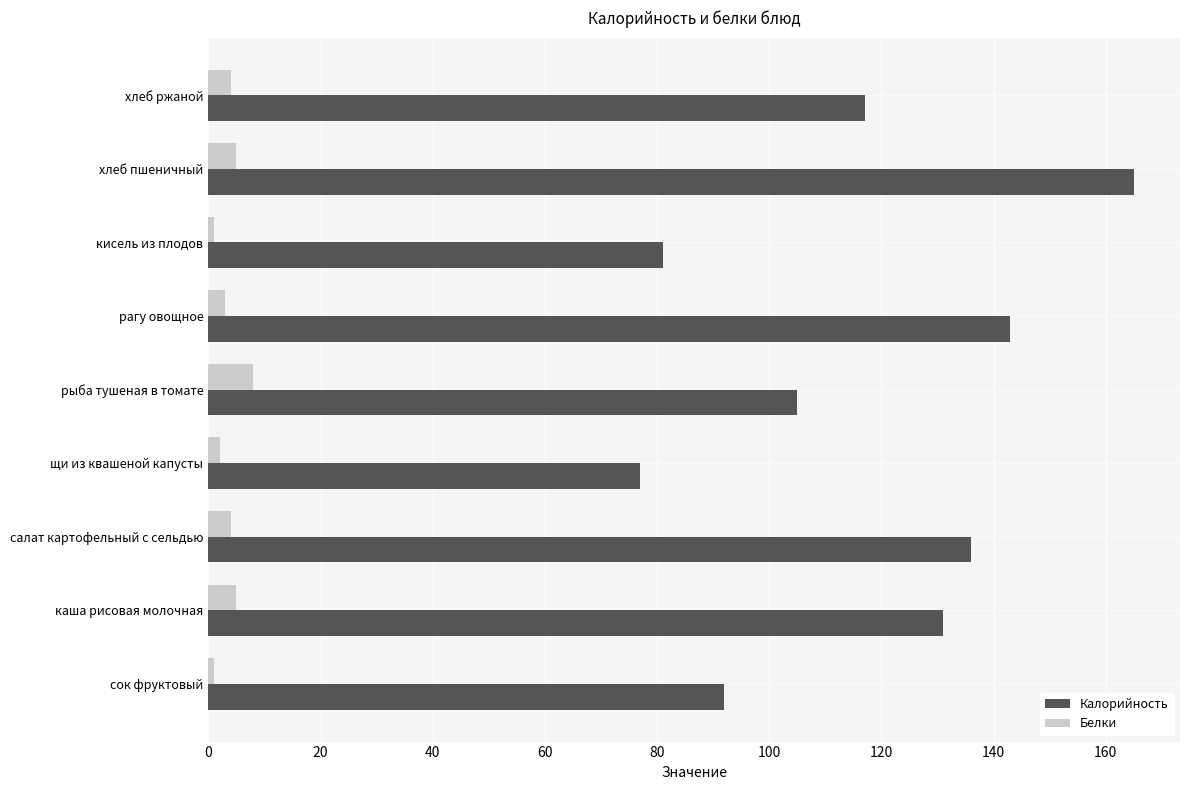

At which category is the sum across all series the highest?

хлеб пшеничный